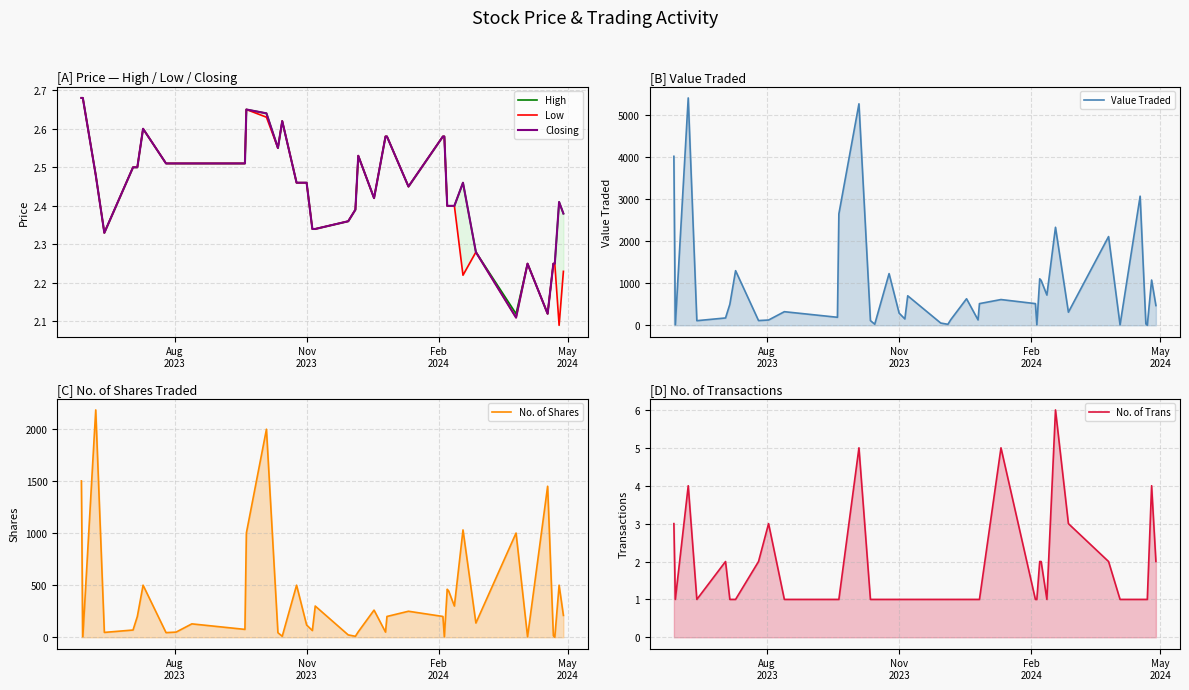

At how many categories does at least one series exceed 4813?

2